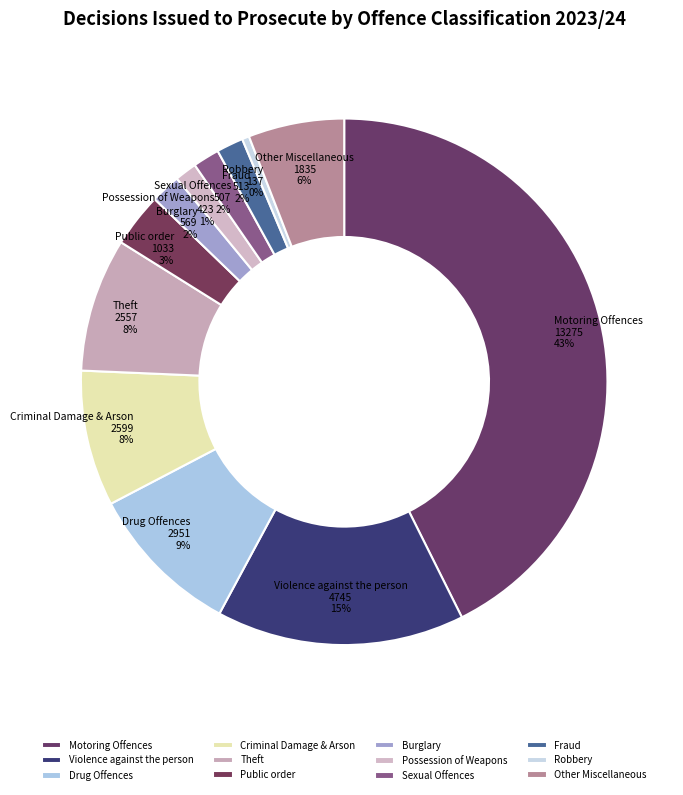

How many segments does this pie chart have?

12